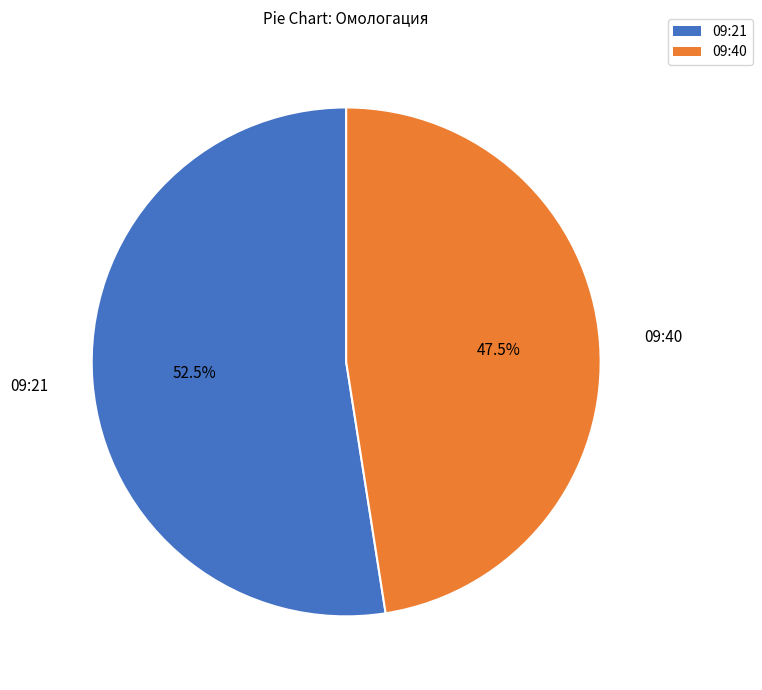

Between 09:40 and 09:21, which is larger?

09:21